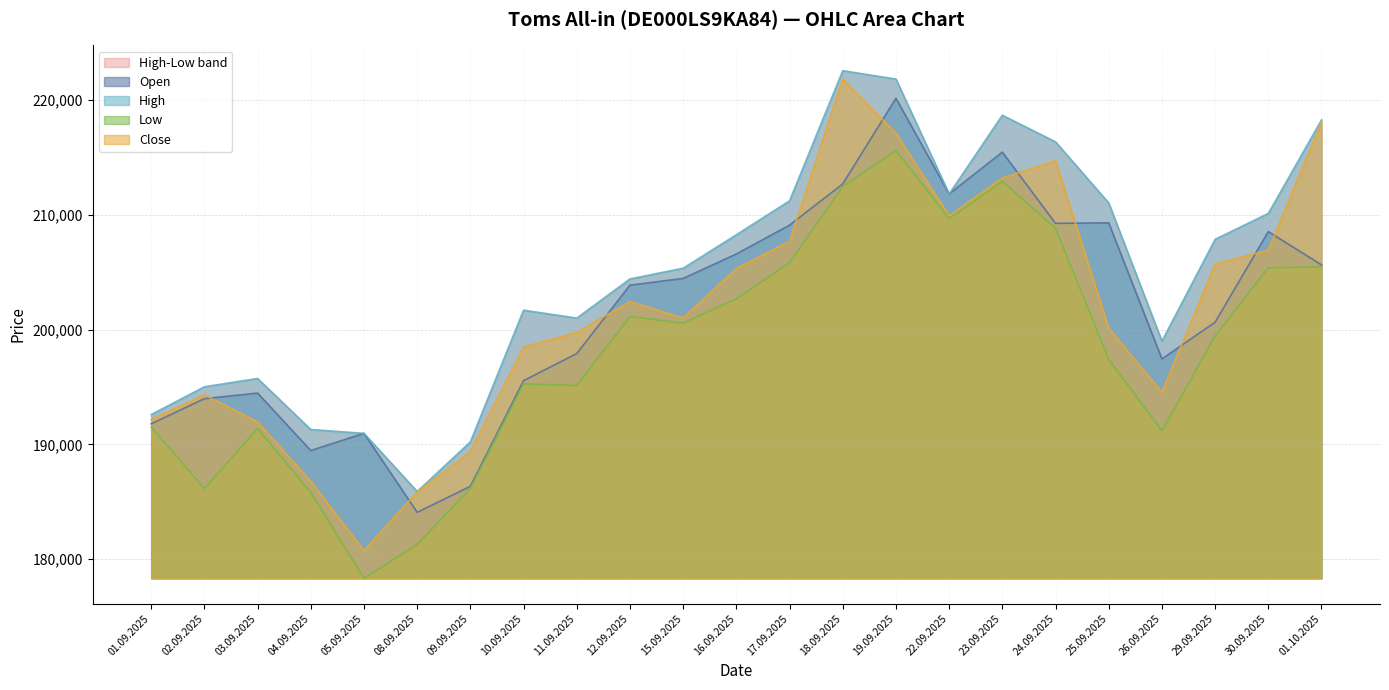

What is the value of the High point at the 6th from the left?

185901